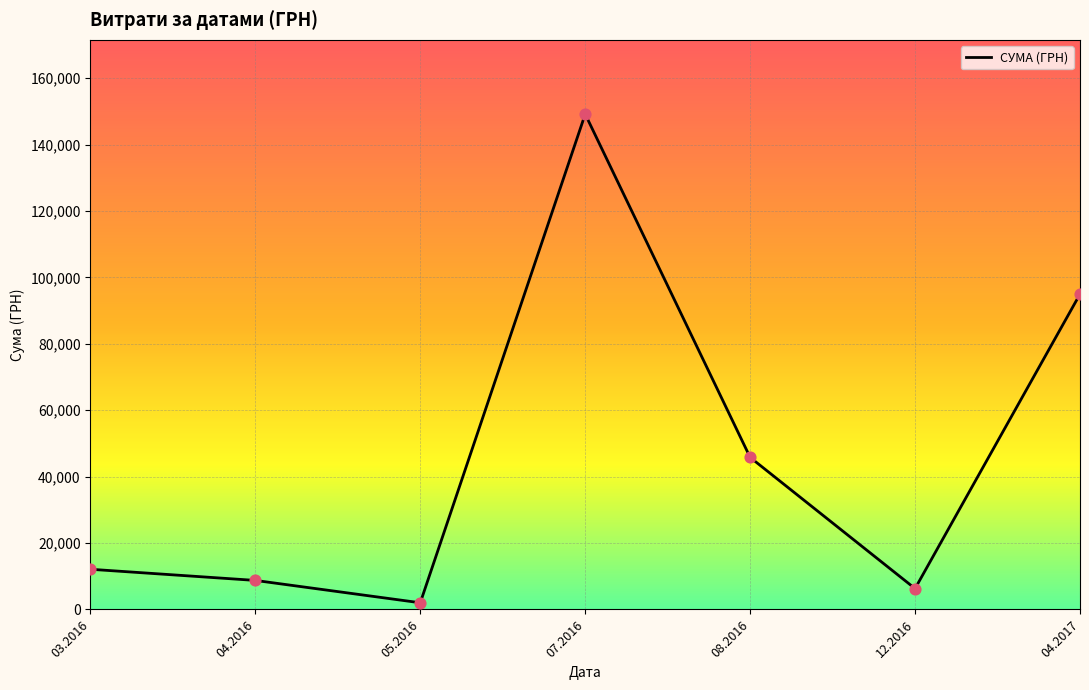

Between 08.2016 and 07.2016, which is larger?

07.2016